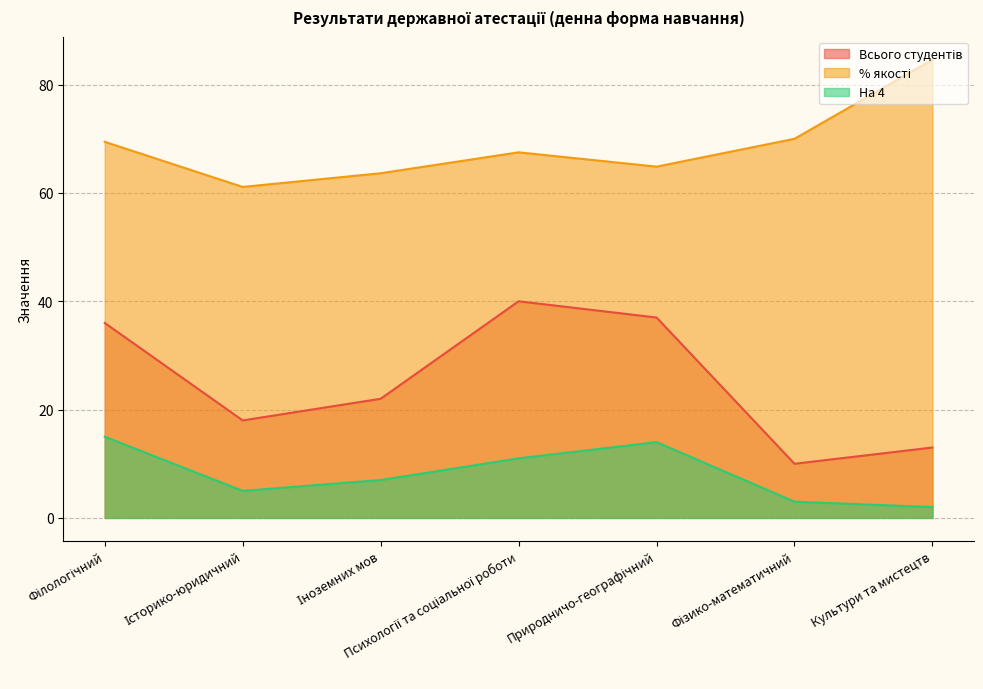

Reading left to right, extract all data points from this chart.

Всього студентів: Філологічний=36.0	Історико-юридичний=18.0	Іноземних мов=22.0	Психології та соціальної роботи=40.0	Природничо-географічний=37.0	Фізико-математичний=10.0	Культури та мистецтв=13.0
% якості: Філологічний=69.4	Історико-юридичний=61.1	Іноземних мов=63.6	Психології та соціальної роботи=67.5	Природничо-географічний=64.9	Фізико-математичний=70.0	Культури та мистецтв=84.6
На 4: Філологічний=15.0	Історико-юридичний=5.0	Іноземних мов=7.0	Психології та соціальної роботи=11.0	Природничо-географічний=14.0	Фізико-математичний=3.0	Культури та мистецтв=2.0